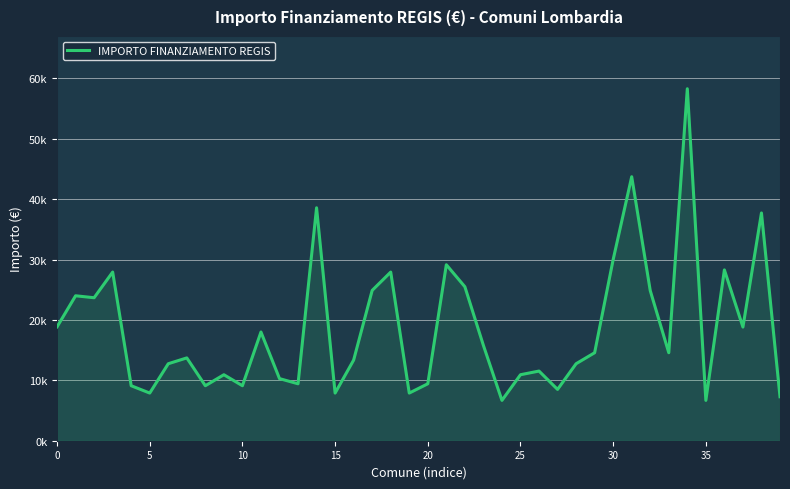

Does the chart display data point markers on the line(s)?

No